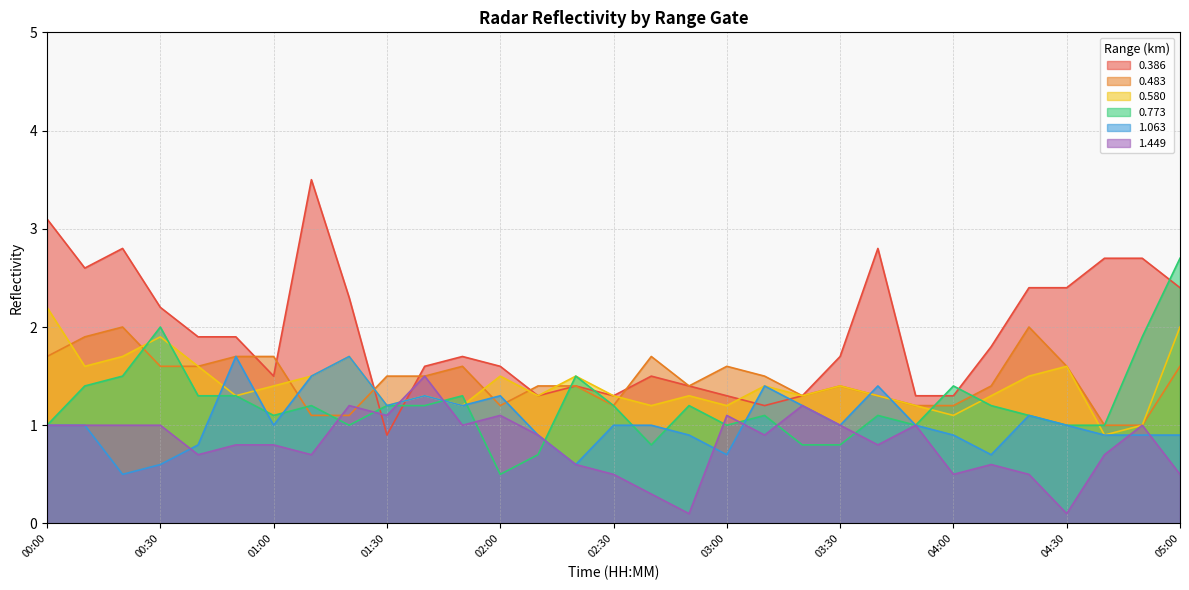

How many values in the 0.483 series exceed 1?

29